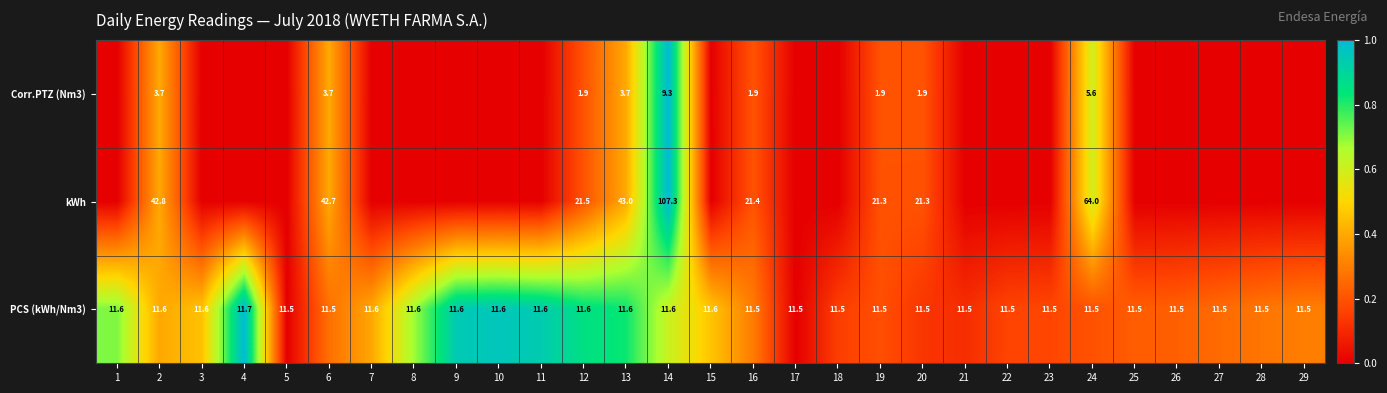

What is the difference between the highest and lowest values at 16?

19.5